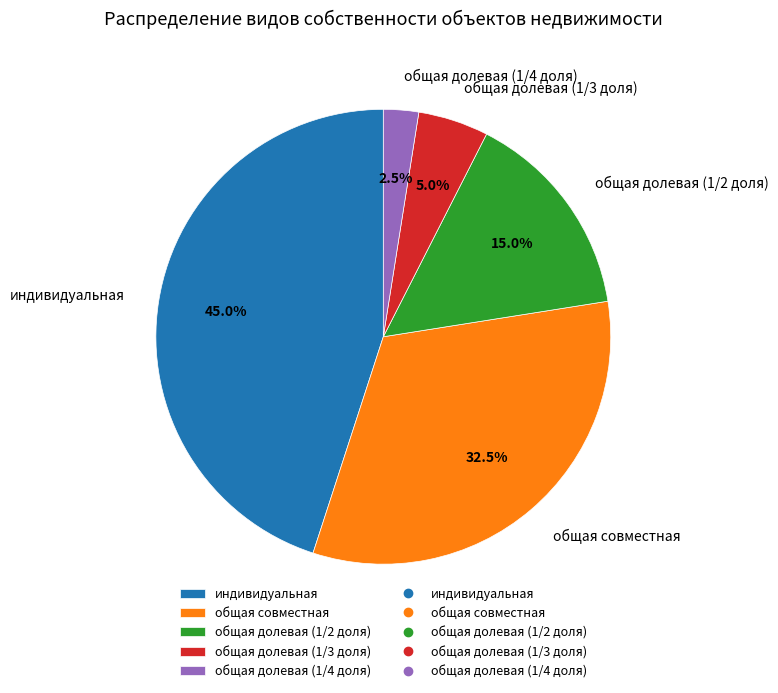

Is there any slice that represents more than half of the pie?

No